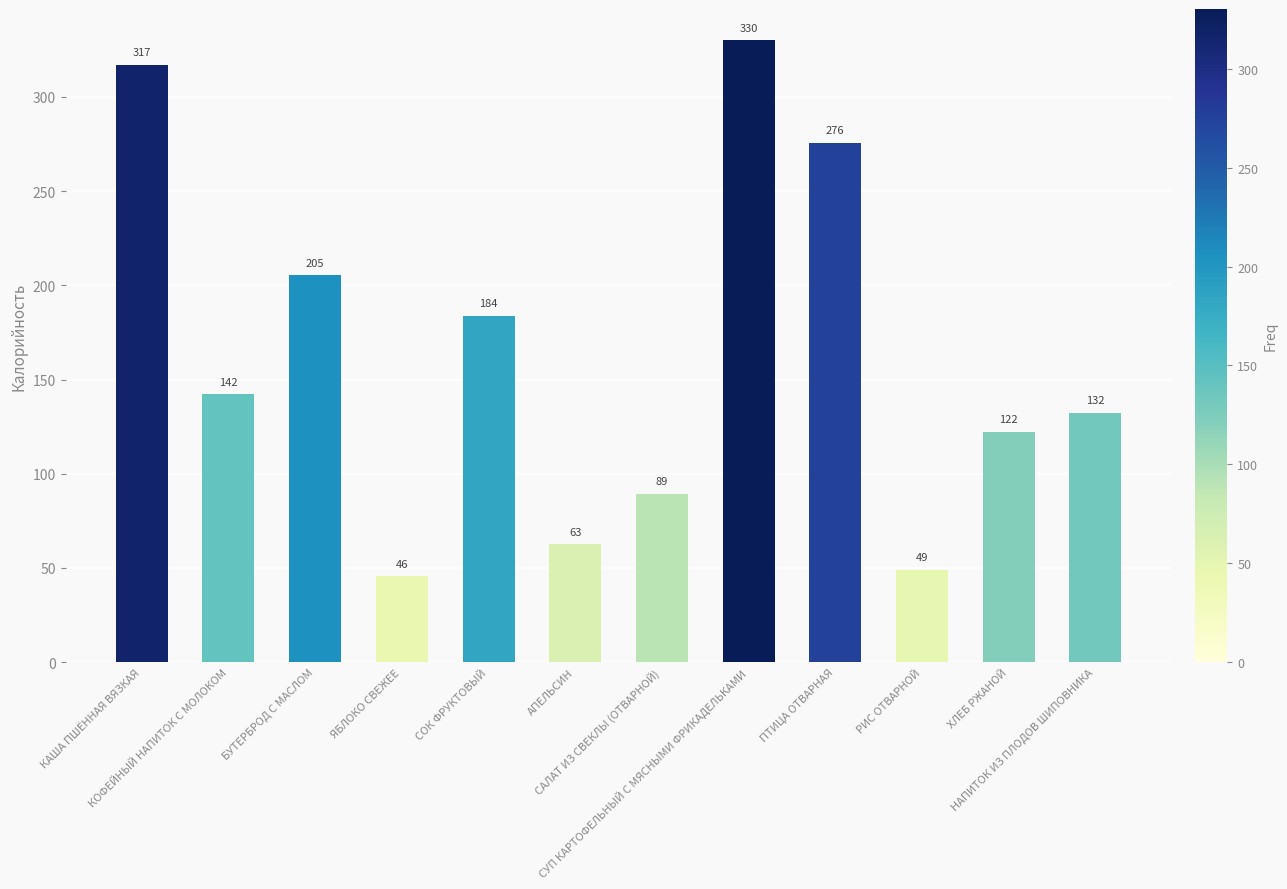

Rank the categories by value from highest to lowest.

СУП КАРТОФЕЛЬНЫЙ С МЯСНЫМИ ФРИКАДЕЛЬКАМИ, КАША ПШЁННАЯ ВЯЗКАЯ, ПТИЦА ОТВАРНАЯ, БУТЕРБРОД С МАСЛОМ, СОК ФРУКТОВЫЙ, КОФЕЙНЫЙ НАПИТОК С МОЛОКОМ, НАПИТОК ИЗ ПЛОДОВ ШИПОВНИКА, ХЛЕБ РЖАНОЙ, САЛАТ ИЗ СВЕКЛЫ (ОТВАРНОЙ), АПЕЛЬСИН, РИС ОТВАРНОЙ, ЯБЛОКО СВЕЖЕЕ